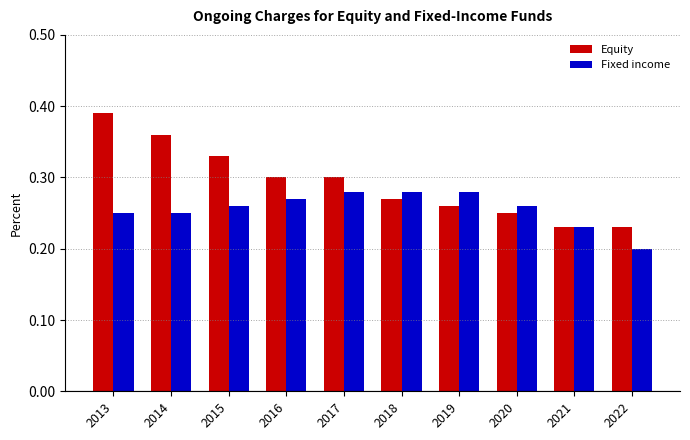

What is the difference between the maximum and minimum values in the Fixed income series?

0.1